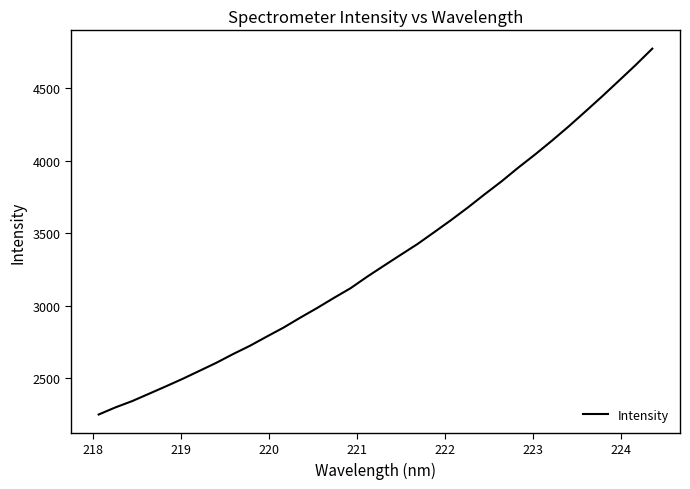

What is the smallest value displayed?

2247.8